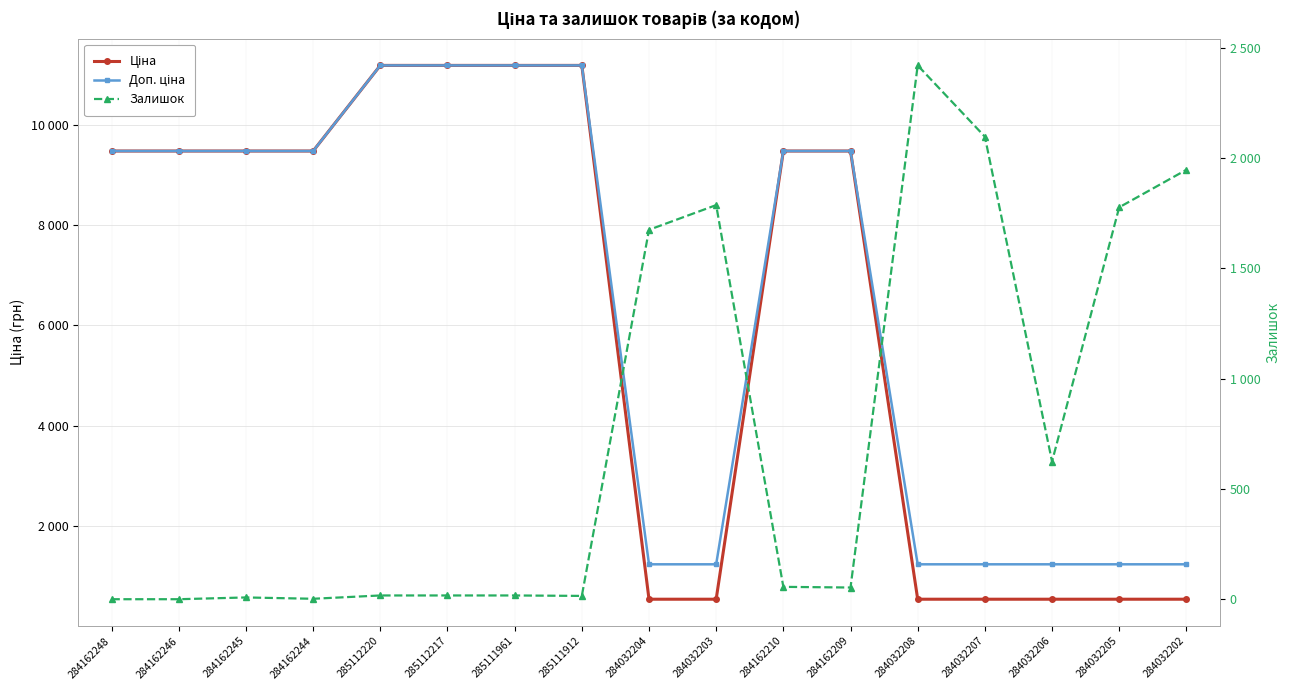

Reading left to right, what are all the values shown in this chart?

Ціна: 9480.1	9480.1	9480.1	9480.1	11188.2	11188.2	11188.2	11188.2	539.0	539.0	9480.1	9480.1	539.0	539.0	539.0	539.0	539.0
Доп. ціна: 9480.1	9480.1	9480.1	9480.1	11188.2	11188.2	11188.2	11188.2	1235.4	1235.4	9480.1	9480.1	1235.4	1235.4	1235.4	1235.4	1235.4
Залишок: 0.0	0.0	8.0	2.0	17.0	17.0	17.0	15.0	1674.0	1786.0	56.0	53.0	2419.0	2096.0	624.0	1776.0	1946.0